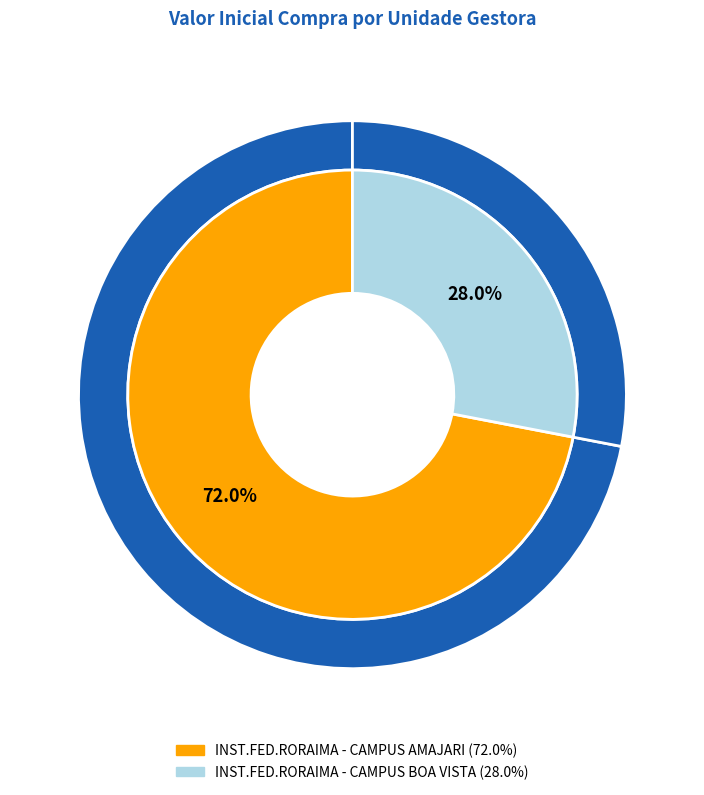

Rank the categories by value from highest to lowest.

INST.FED.RORAIMA - CAMPUS AMAJARI, INST.FED.RORAIMA - CAMPUS BOA VISTA